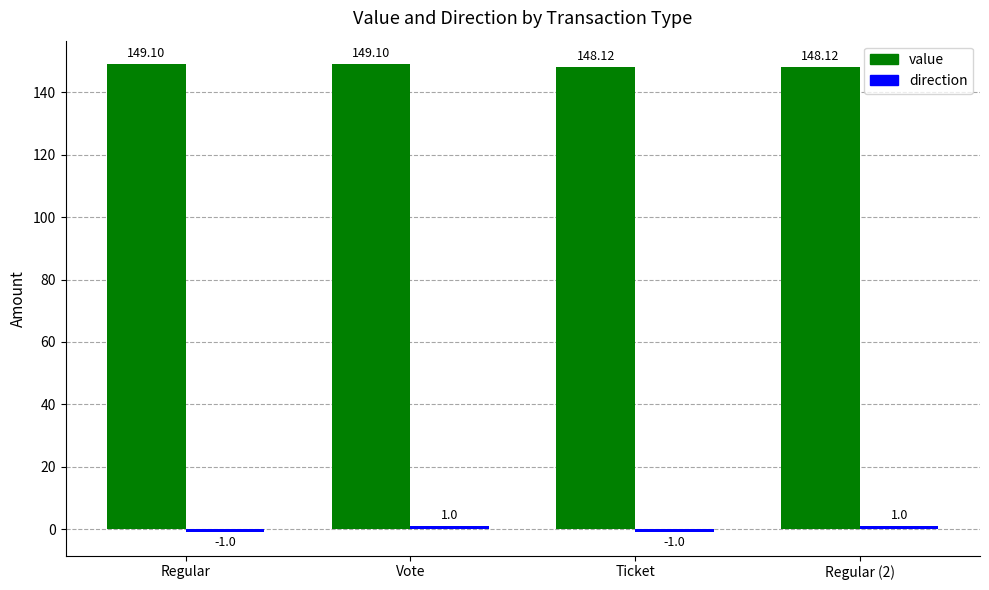

At which category is the sum across all series the highest?

Vote